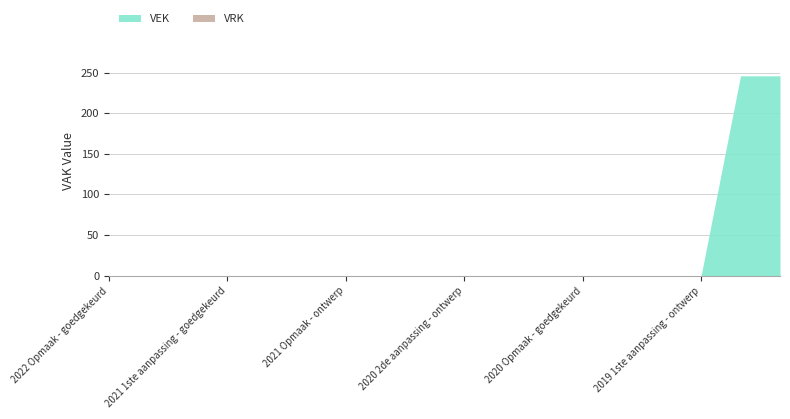

How many categories are shown in the chart?

18